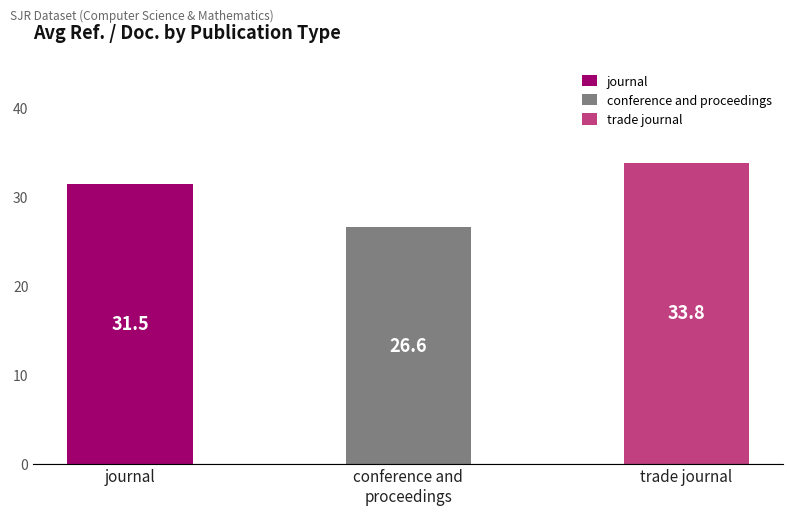

Read the value at trade journal.

33.8